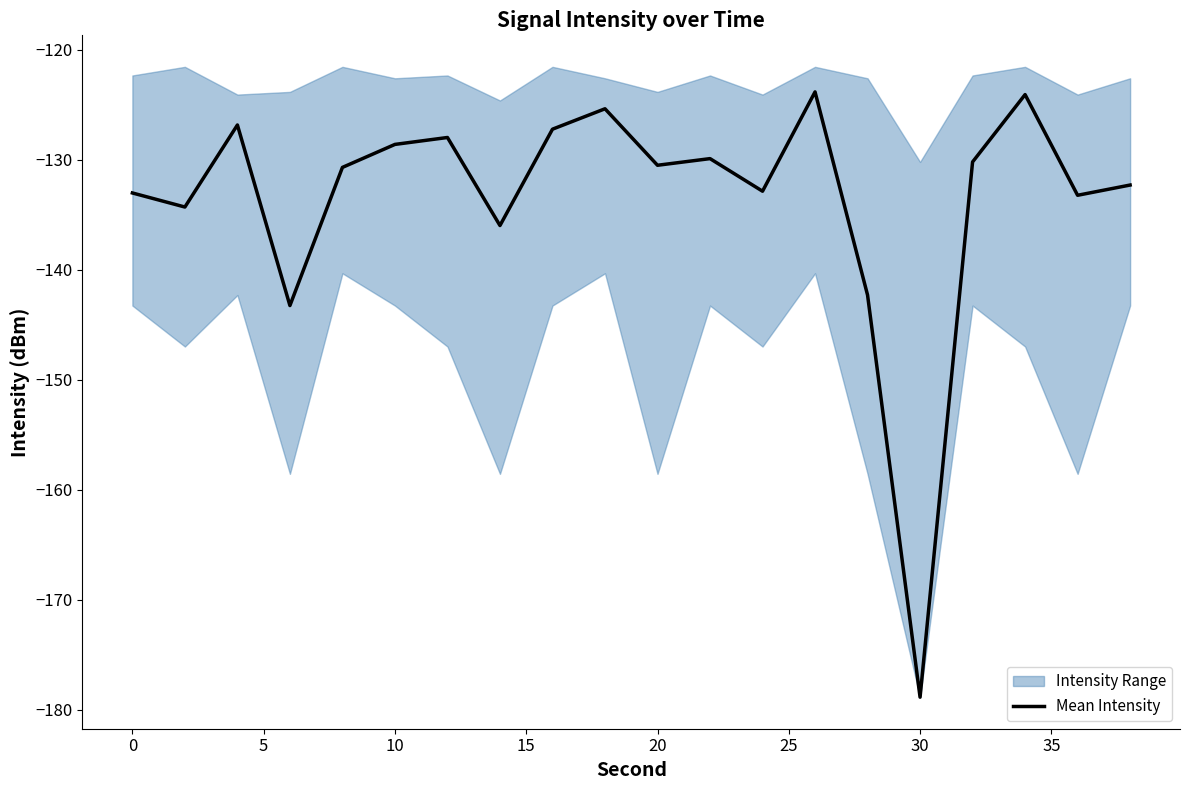

What is the sum of all values?

-2671.6